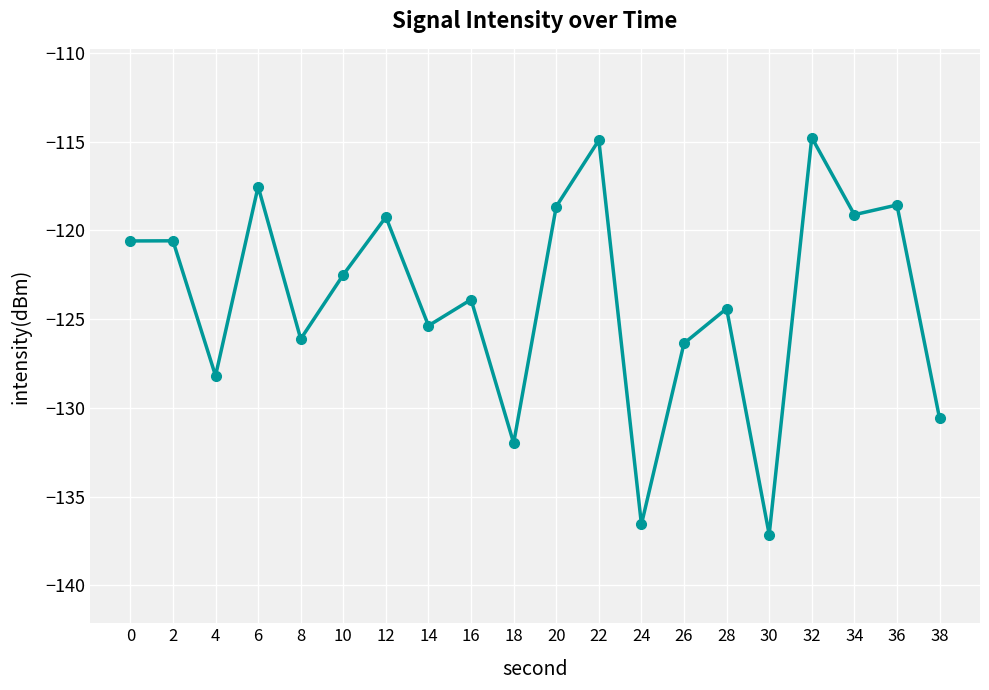

True or false: there are more than 2 points higher than both neighbors.

True